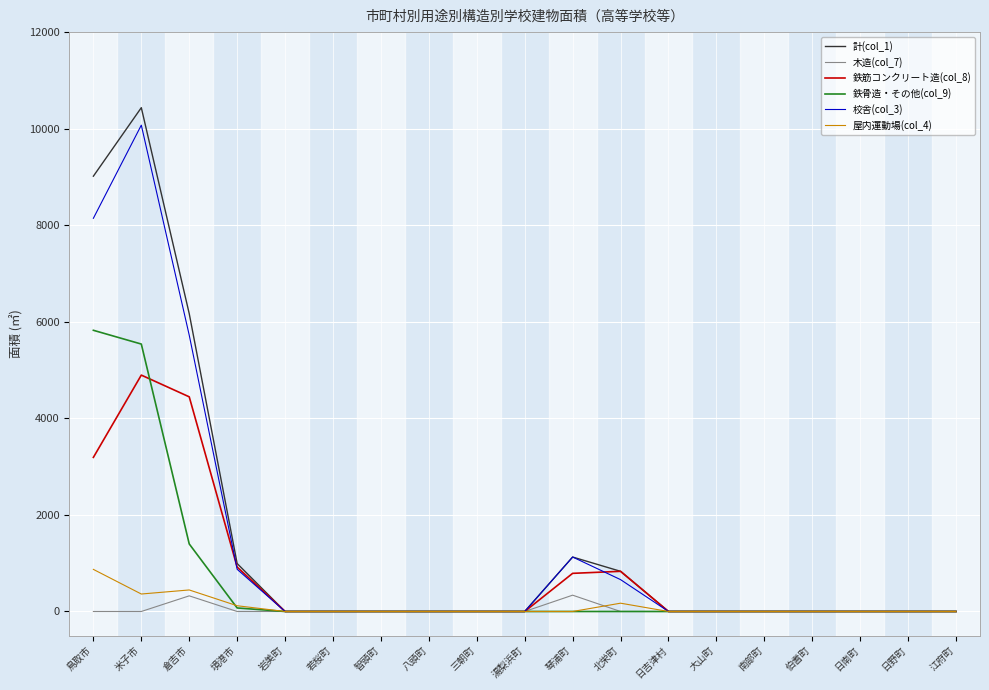

What is the total value across all series at 境港市?

2979